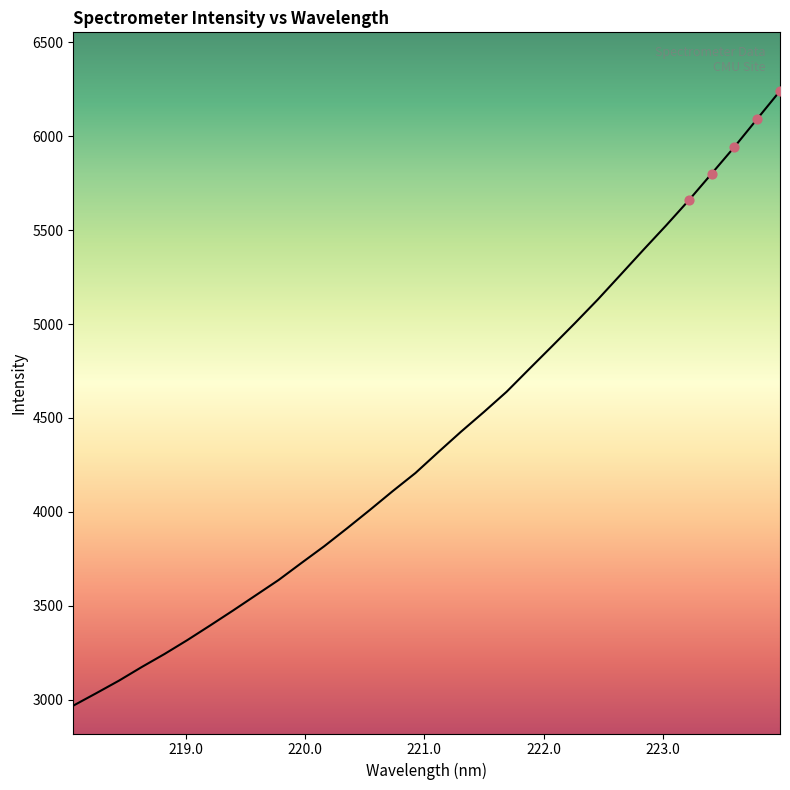

What is the difference between the maximum and minimum values?

3274.1